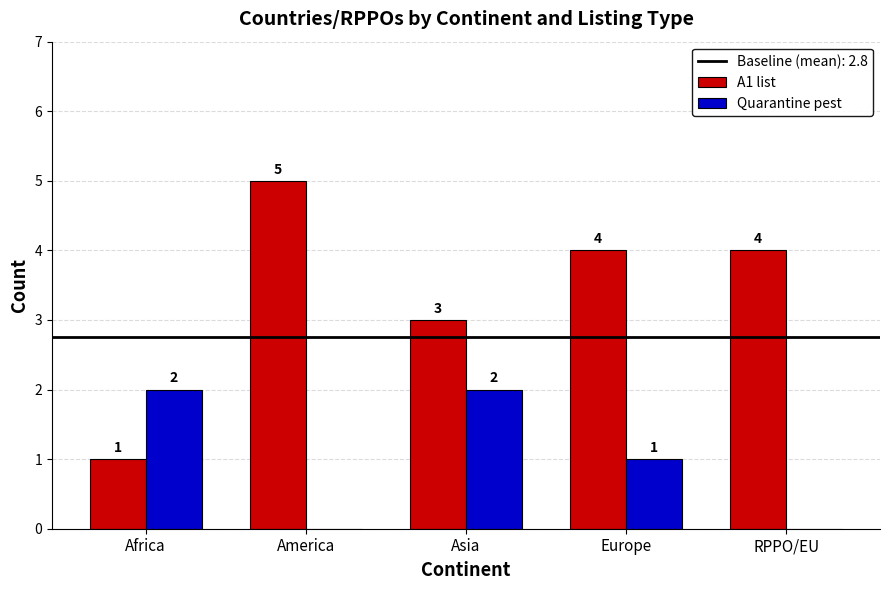

The A1 list series shows 4 at RPPO/EU. True or false?

True